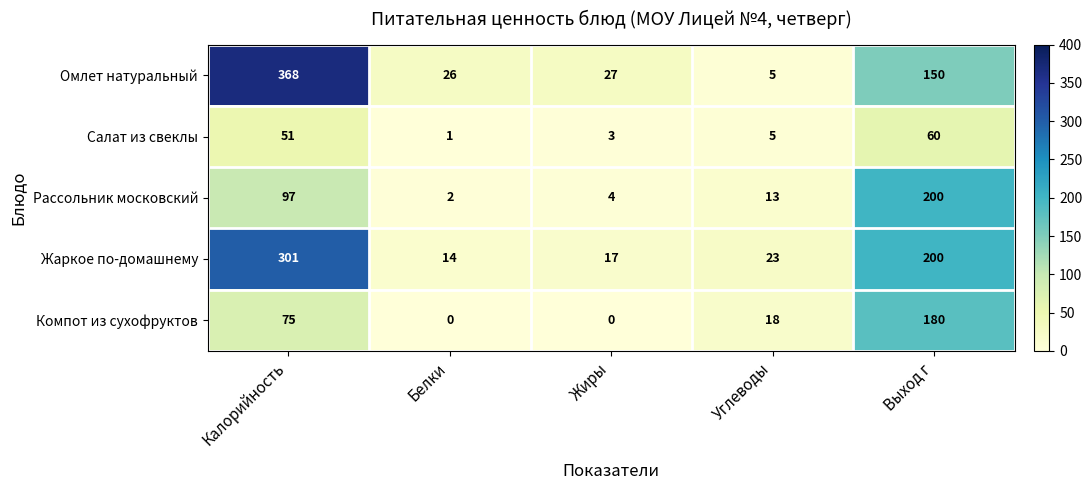

Which series changed the most between Калорийность and Выход г?

Омлет натуральный